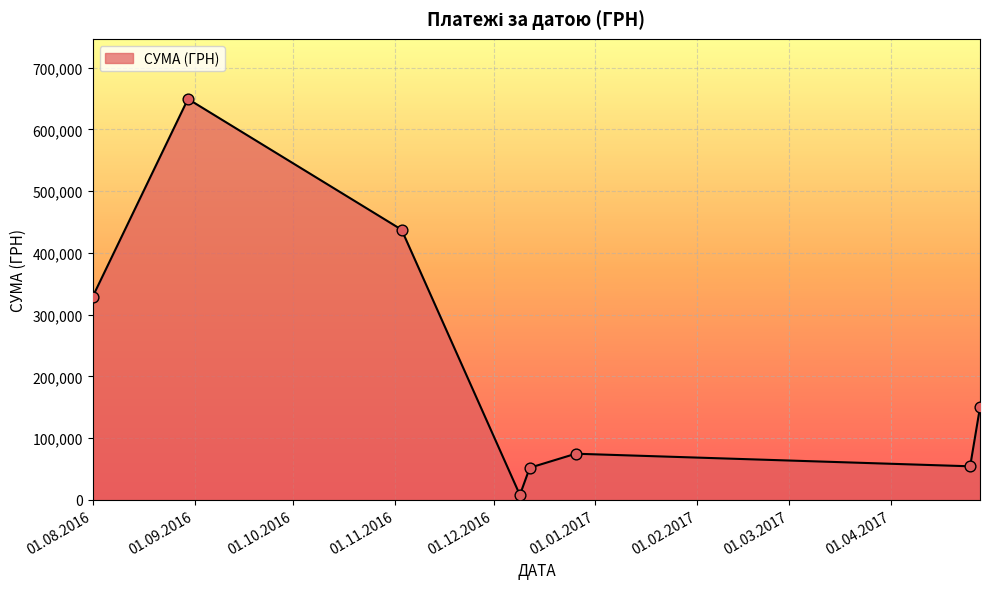

True or false: the data has more than 1 interior local peaks.

True